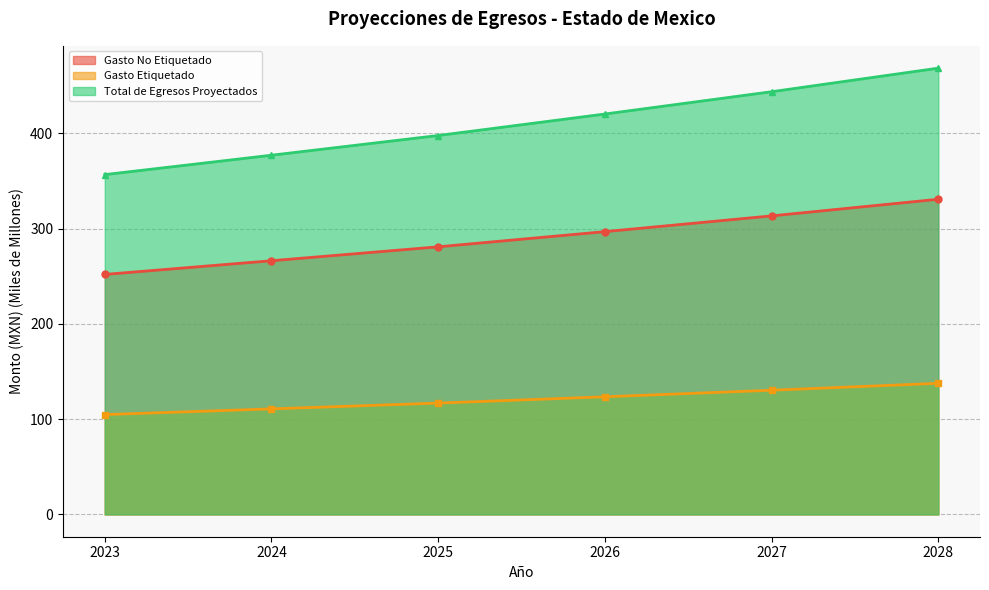

Reading right to left, list all the values displayed in this chart.

Gasto No Etiquetado: 2028=330.9	2027=313.5	2026=296.9	2025=281.0	2024=266.4	2023=252.0
Gasto Etiquetado: 2028=137.7	2027=130.4	2026=123.5	2025=116.9	2024=110.8	2023=104.8
Total de Egresos Proyectados: 2028=468.6	2027=443.9	2026=420.5	2025=397.9	2024=377.2	2023=356.8